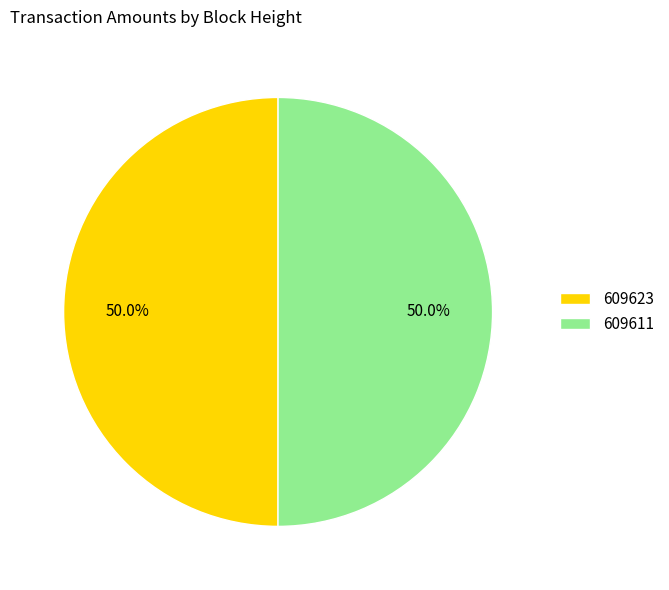

Approximately how many times larger is the value at 609623 compared to 609611?

1.0